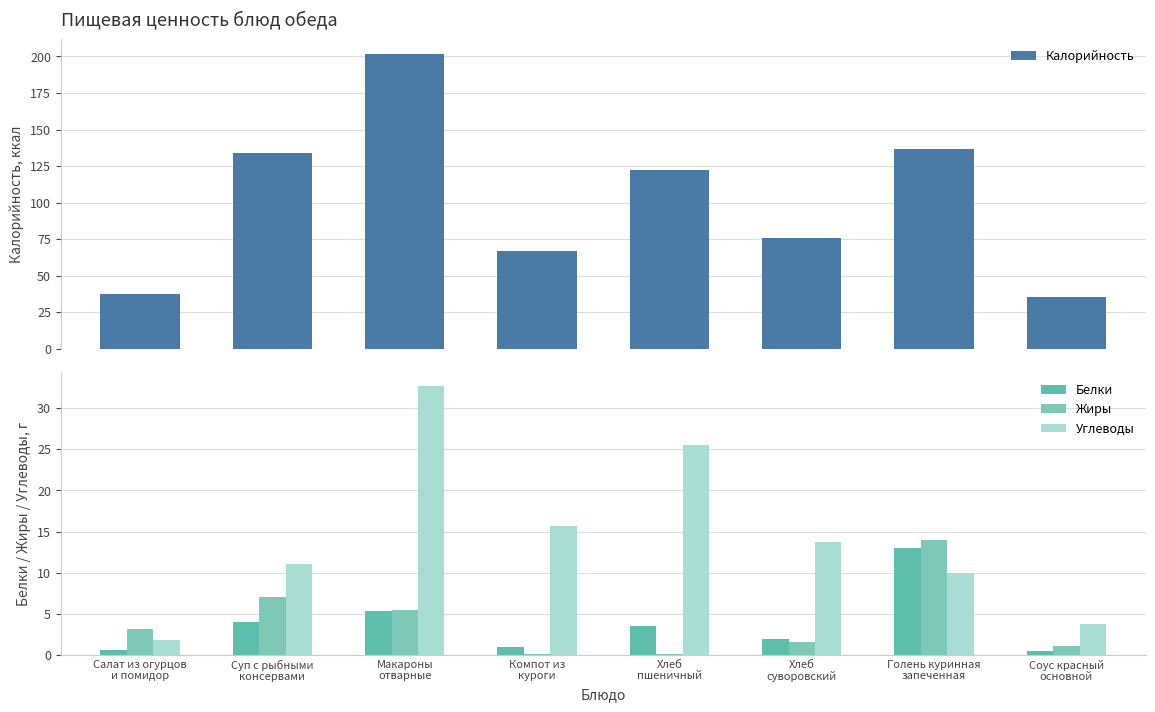

Reading right to left, transcribe all the data shown in this chart.

Калорийность: 35.9	137.0	75.9	122.2	66.9	202.0	134.0	37.6
Белки: 0.4	13.0	2.0	3.5	1.0	5.3	4.0	0.6
Жиры: 1.1	14.0	1.5	0.1	0.1	5.5	7.0	3.1
Углеводы: 3.7	10.0	13.7	25.6	15.7	32.7	11.0	1.8